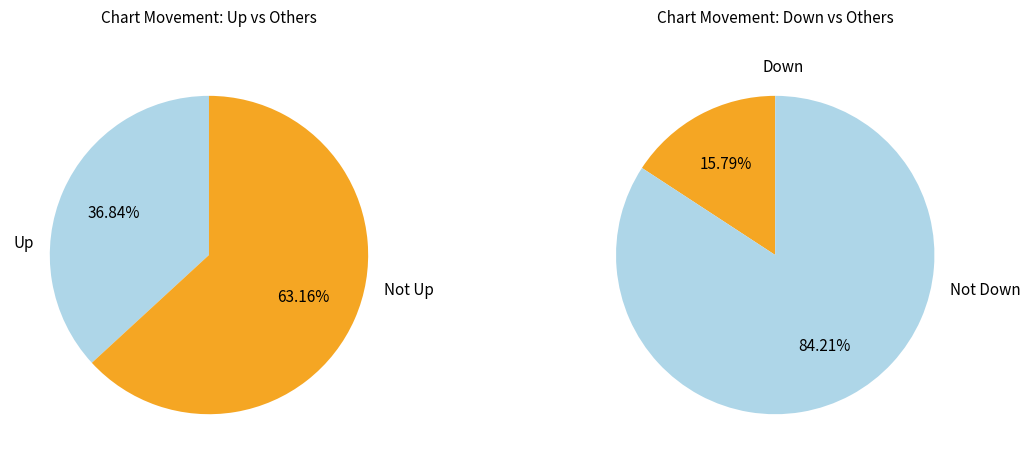

To the nearest percent, what is the difference between the up and down slice percentages?

21%